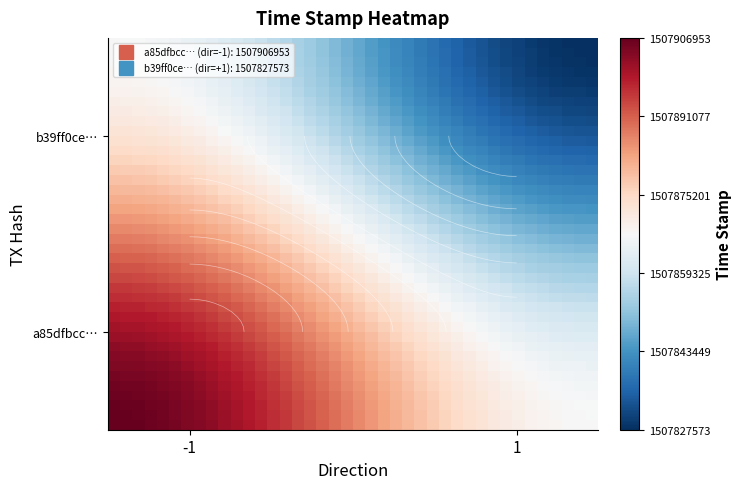

How many distinct data groups are displayed?

40